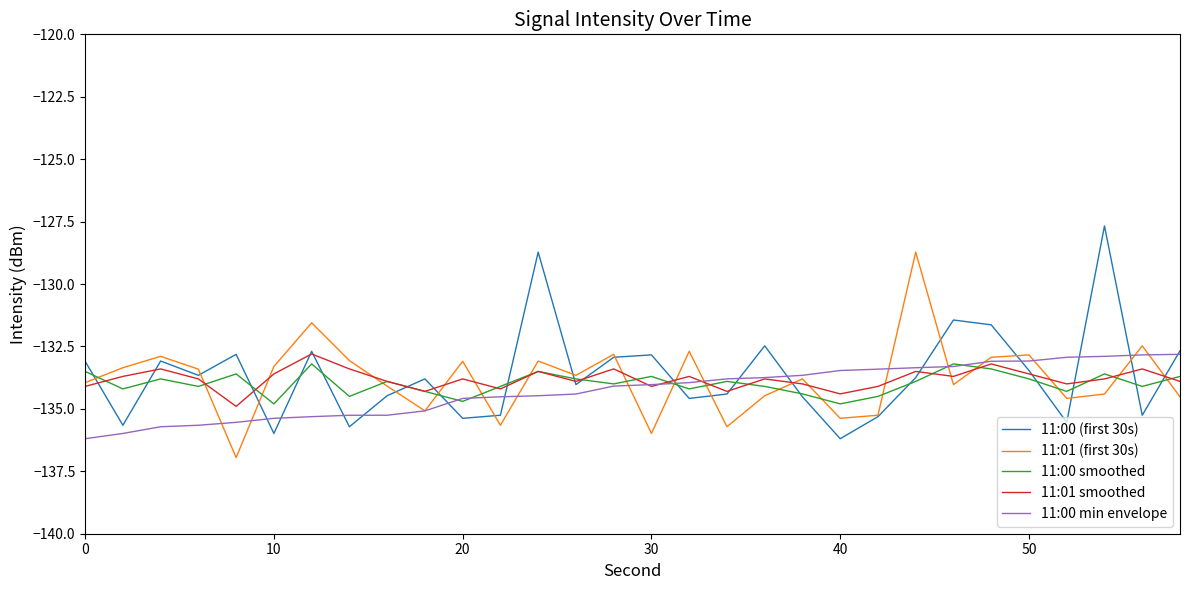

What is the lowest value of the 11:01 smoothed series?

-134.9